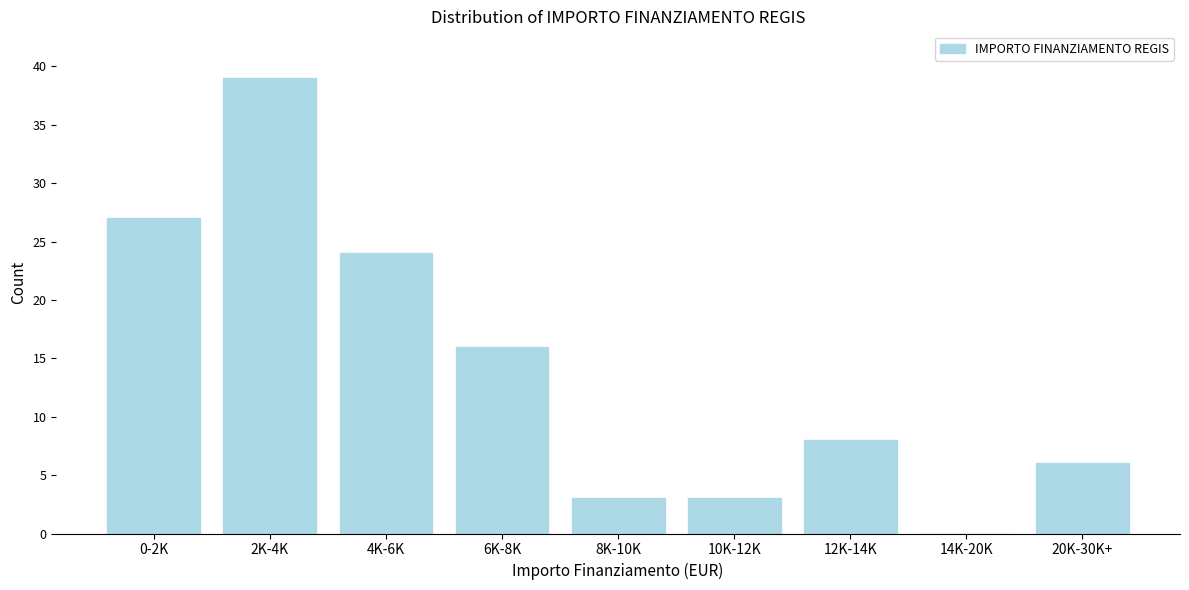

Reading left to right, what are all the values shown in this chart?

0-2K=27	2K-4K=39	4K-6K=24	6K-8K=16	8K-10K=3	10K-12K=3	12K-14K=8	14K-20K=0	20K-30K+=6